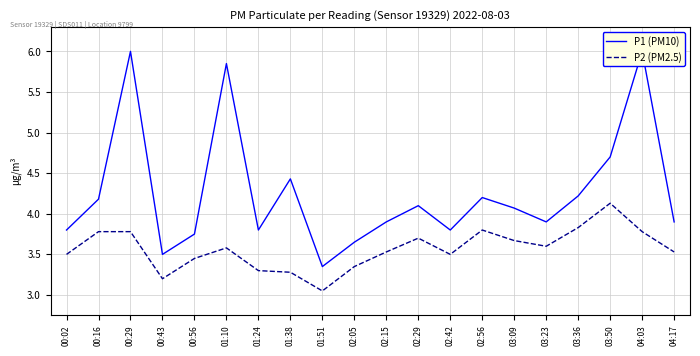

List the series in order of their peak value, highest first.

P1 (PM10), P2 (PM2.5)